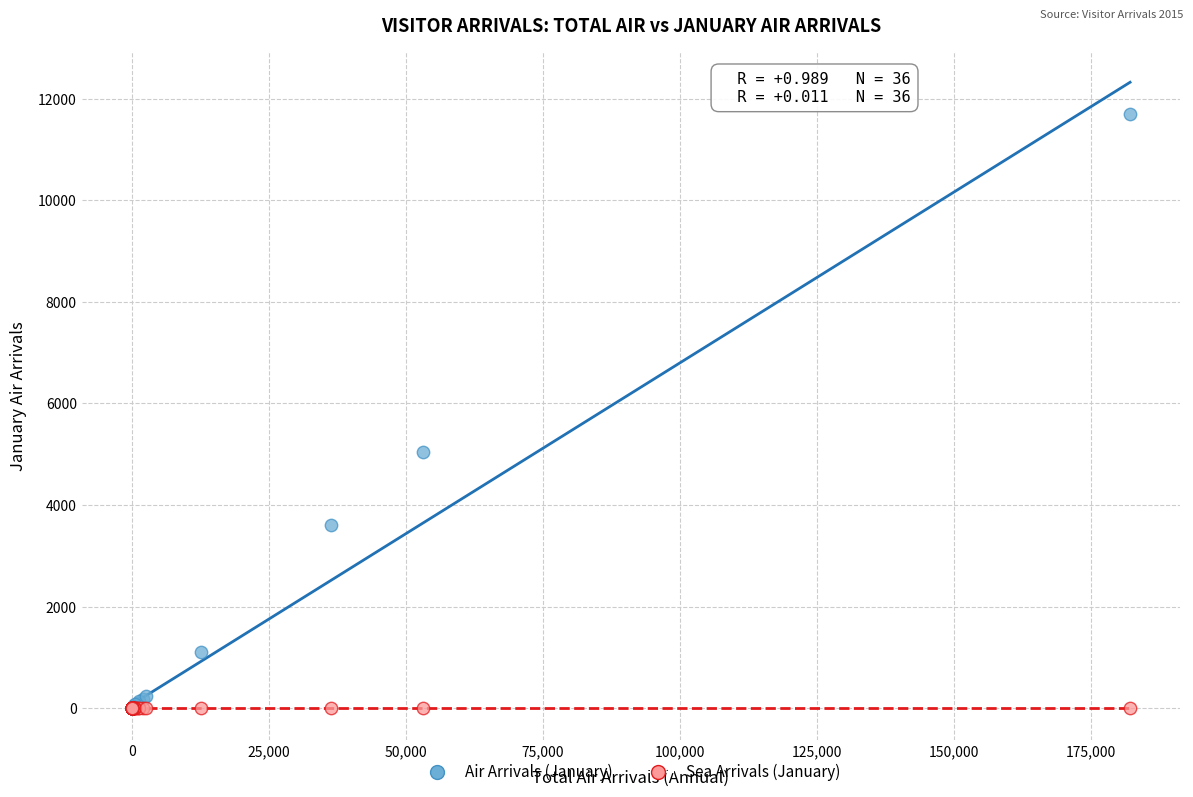

Which series has the widest spread of Y values?

Air Arrivals (January)